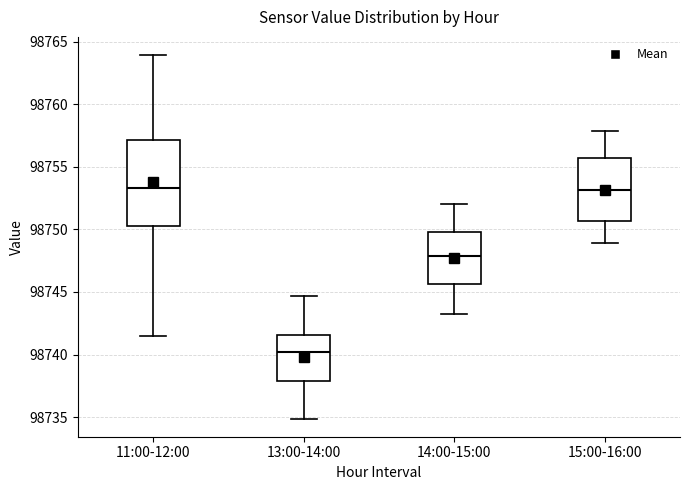

Reading left to right, transcribe this box plot: for each box, give where its median line is, the range the box spans, and where its two whiskers end, as read against the y-axis. The values are not printed on the chart, so give them approximately, as read against the axis.

11:00-12:00: median 98753.5, box 98750.0 to 98757.0, whiskers 98741.5 to 98764.0
13:00-14:00: median 98740.0, box 98738.0 to 98741.5, whiskers 98735.0 to 98744.5
14:00-15:00: median 98748.0, box 98745.5 to 98750.0, whiskers 98743.0 to 98752.0
15:00-16:00: median 98753.0, box 98750.5 to 98755.5, whiskers 98749.0 to 98758.0